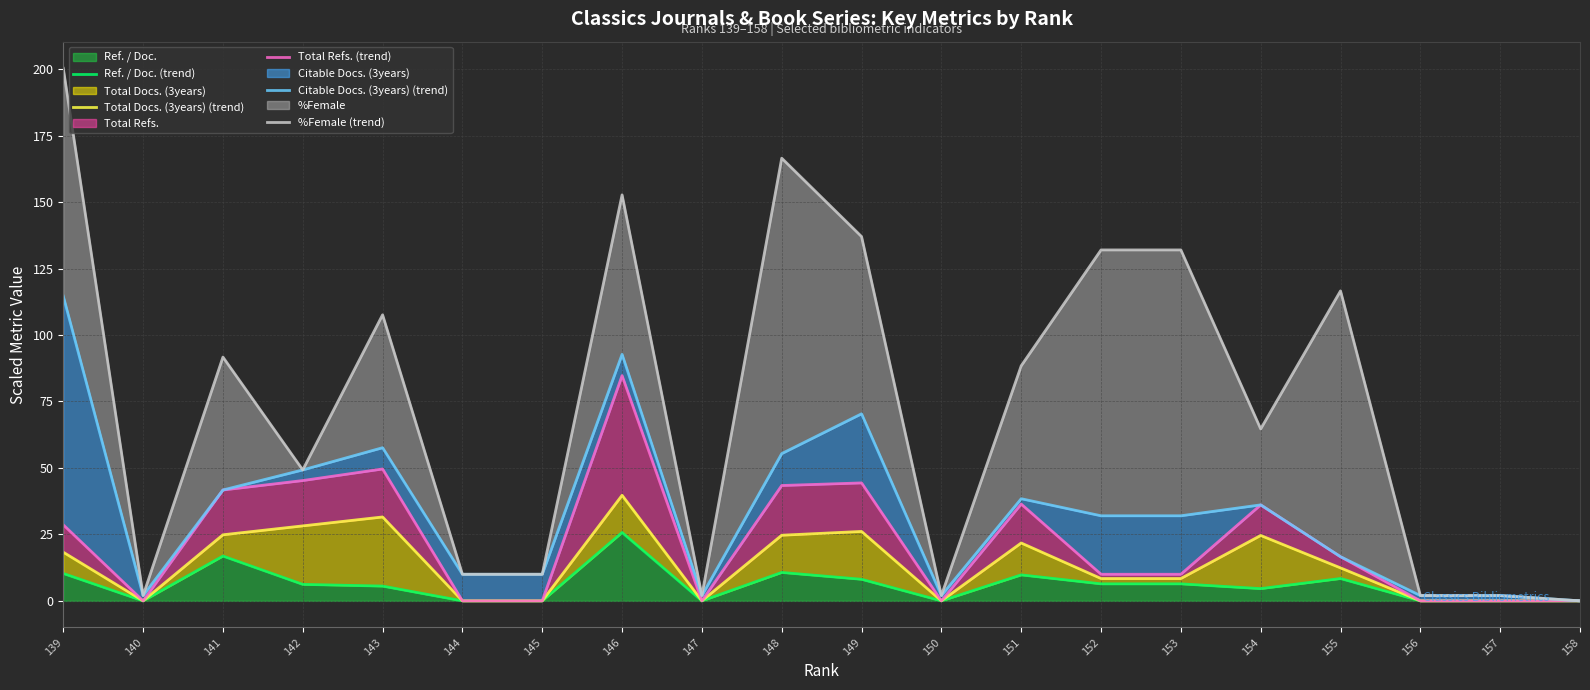

What is the average value of the Total Refs. (trend) series?

22.3